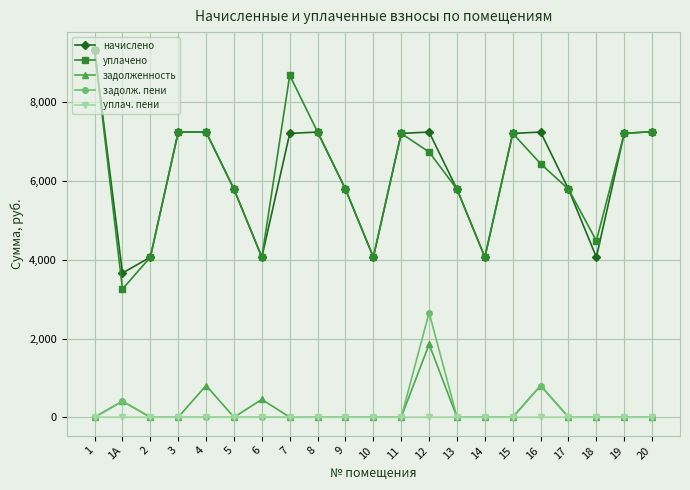

How many lines are shown in the chart?

5